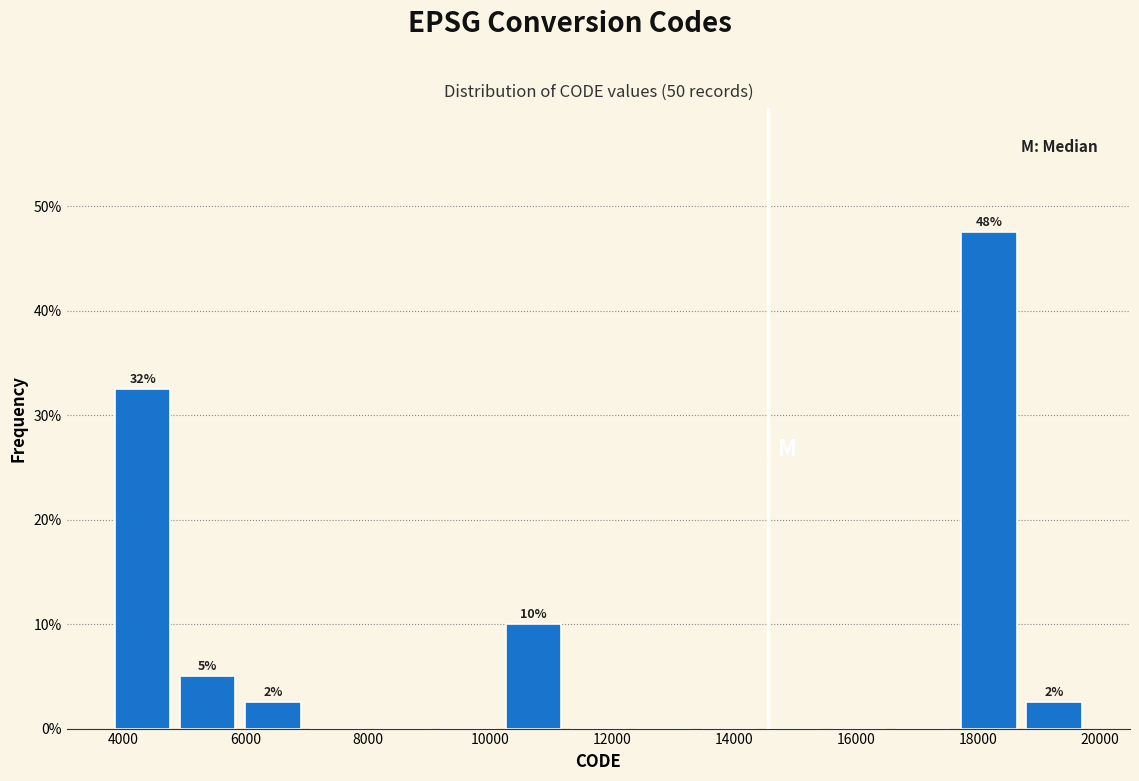

Which range on the x-axis has the tallest bar?

17800 to 18800